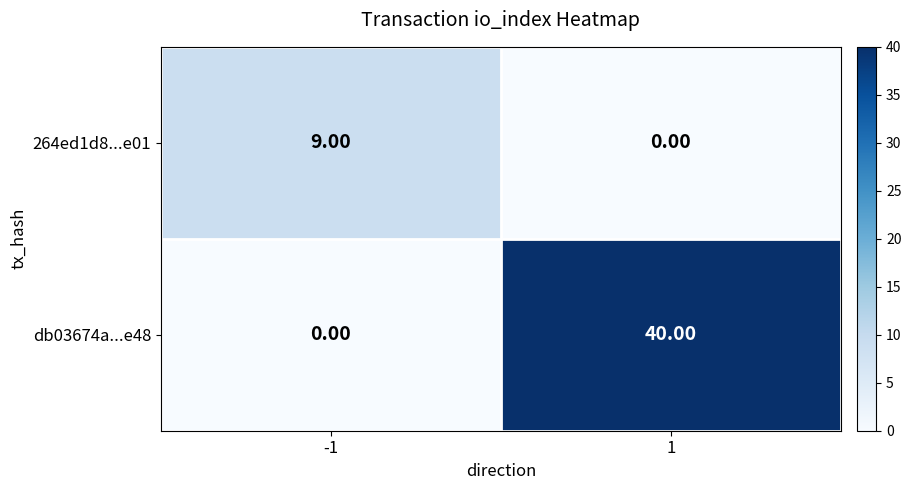

What is the total value across all series at -1?

9